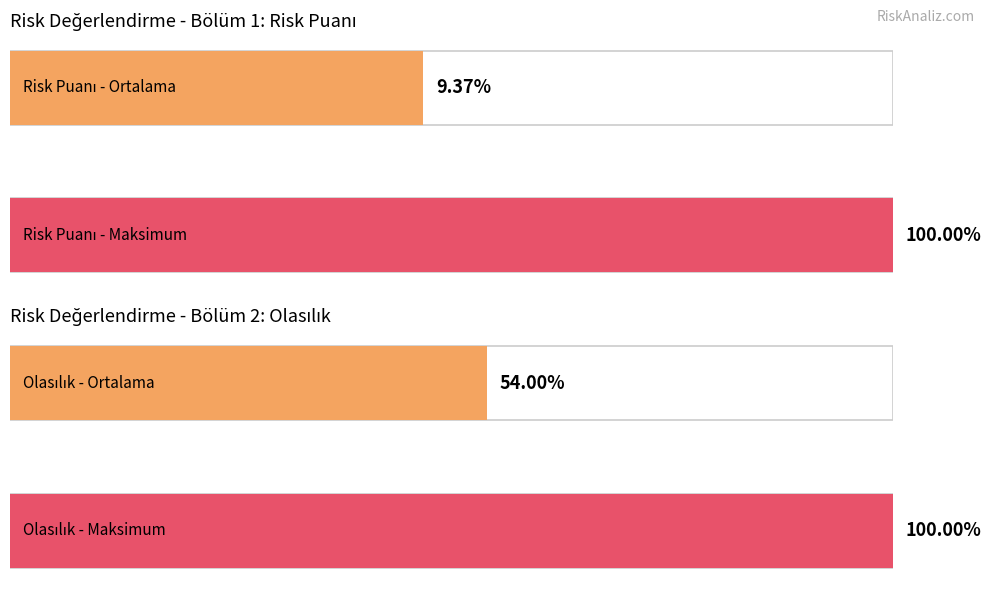

Does the chart contain any negative values?

No